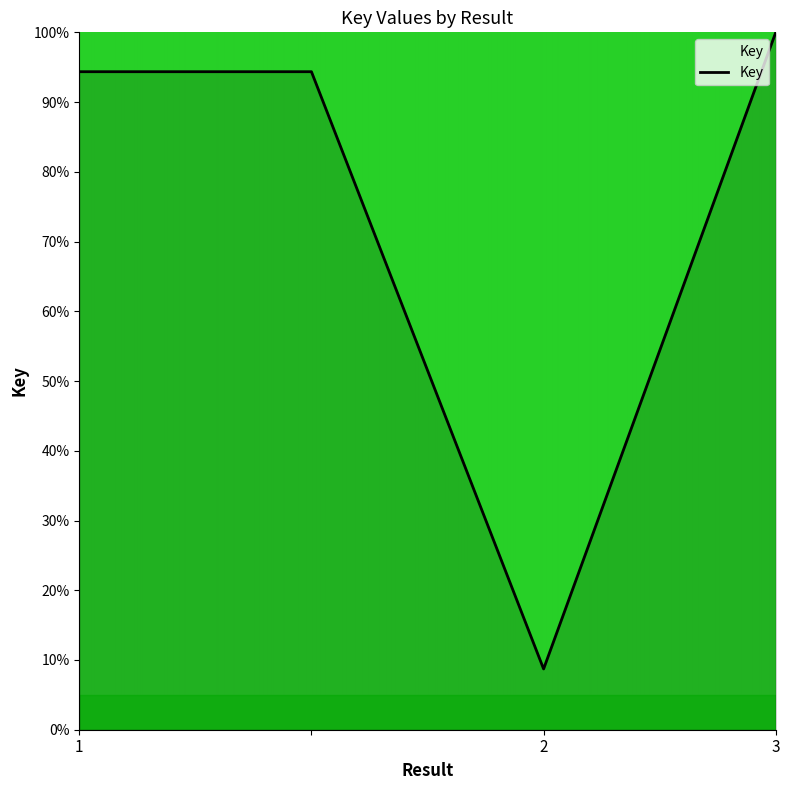

Reading right to left, what are all the values shown in this chart?

1.0	0.1	0.9	0.9